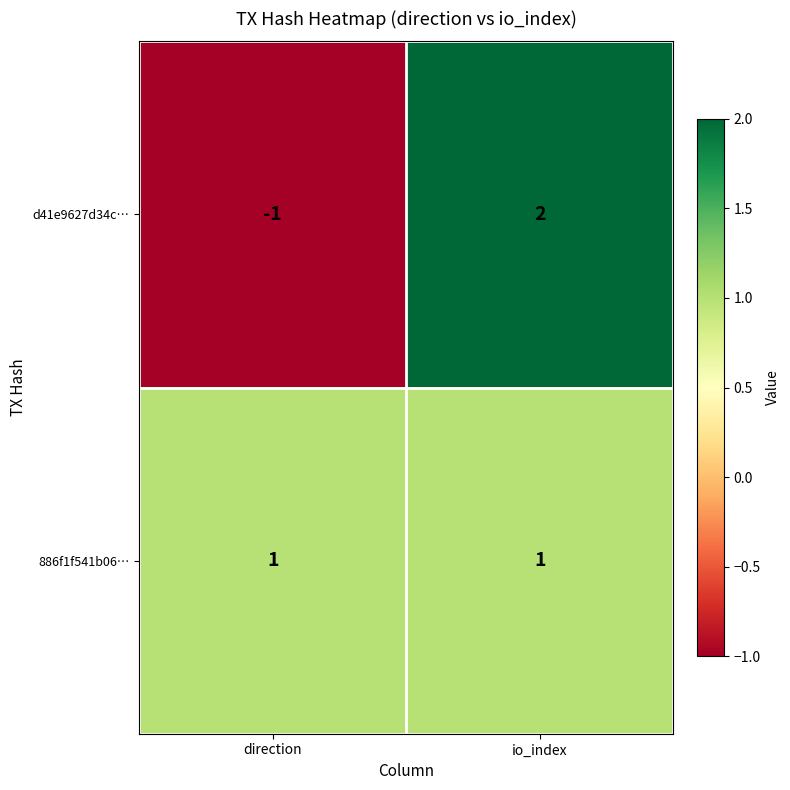

List the series in order of their overall mean, lowest first.

d41e9627d34c…, 886f1f541b06…